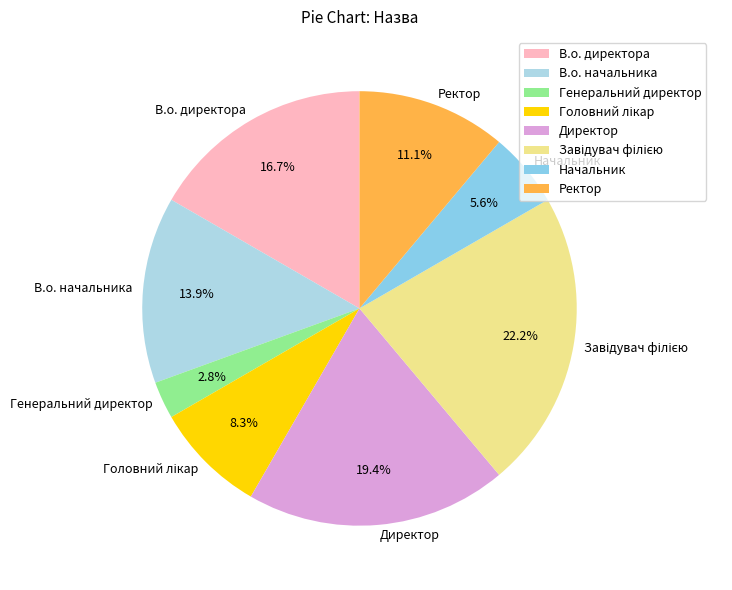

To the nearest percent, what is the difference between the largest and smallest slice percentages?

19%